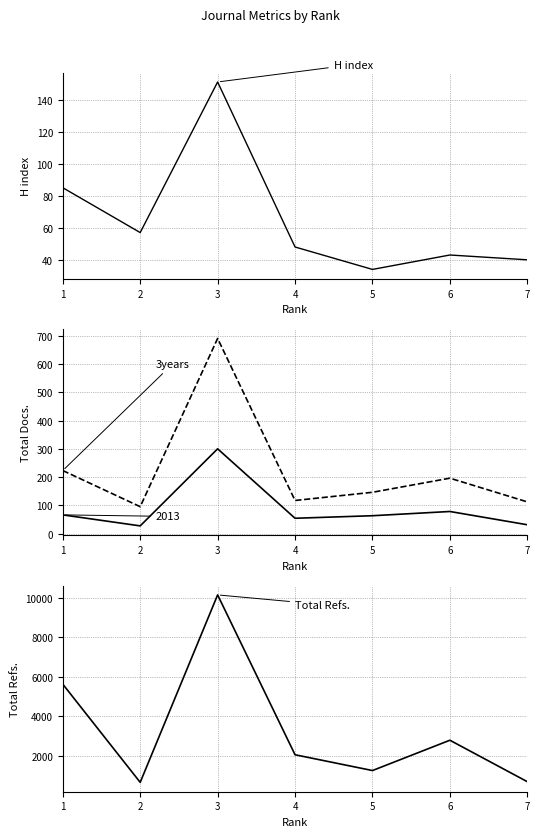

What is the maximum value shown in the chart?

10138